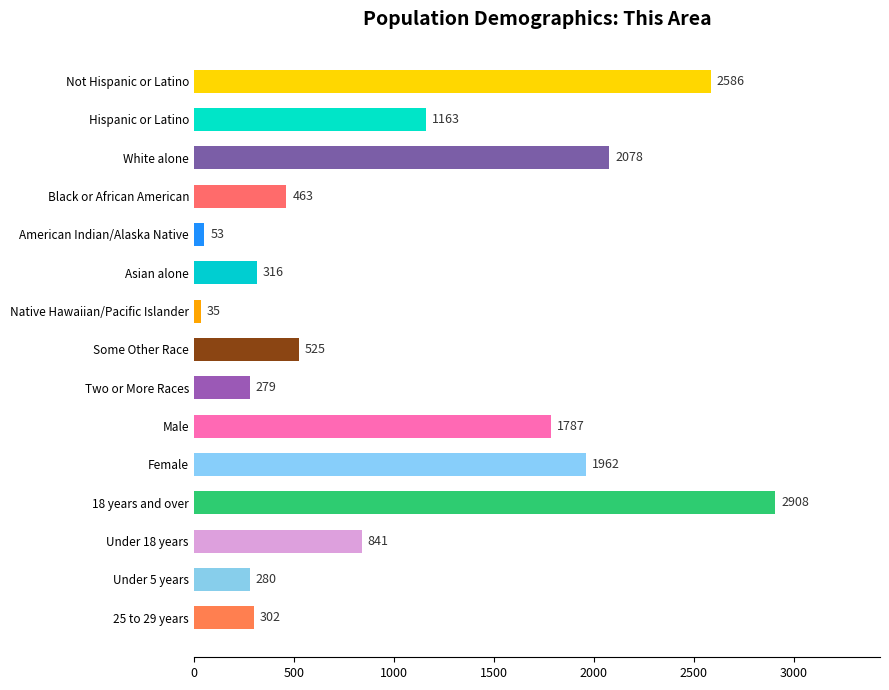

Rank the categories by value from highest to lowest.

18 years and over, Not Hispanic or Latino, White alone, Female, Male, Hispanic or Latino, Under 18 years, Some Other Race, Black or African American, Asian alone, 25 to 29 years, Under 5 years, Two or More Races, American Indian/Alaska Native, Native Hawaiian/Pacific Islander